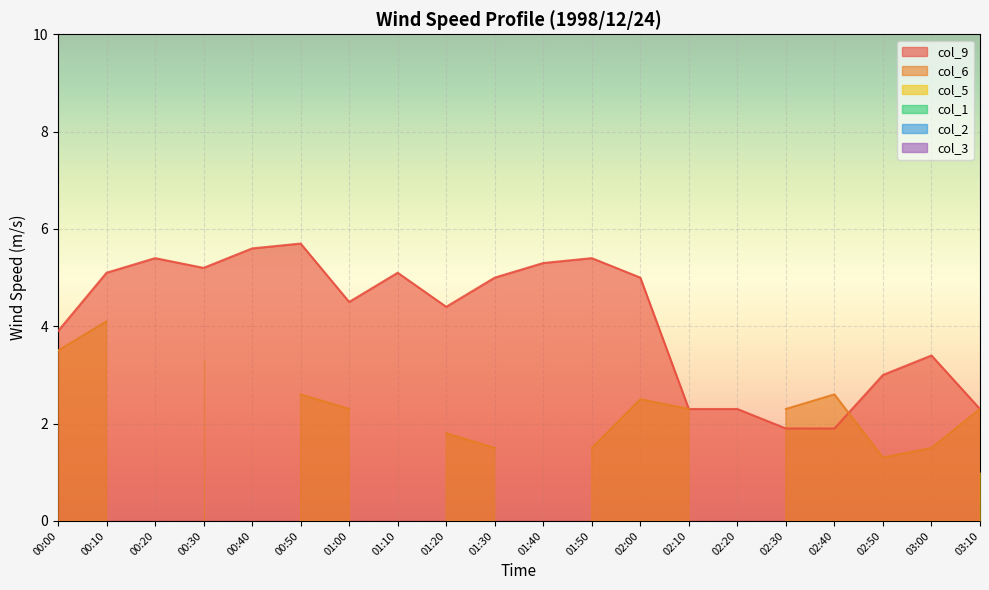

What is the difference between the maximum and second lowest values in the col_9 series?

3.8